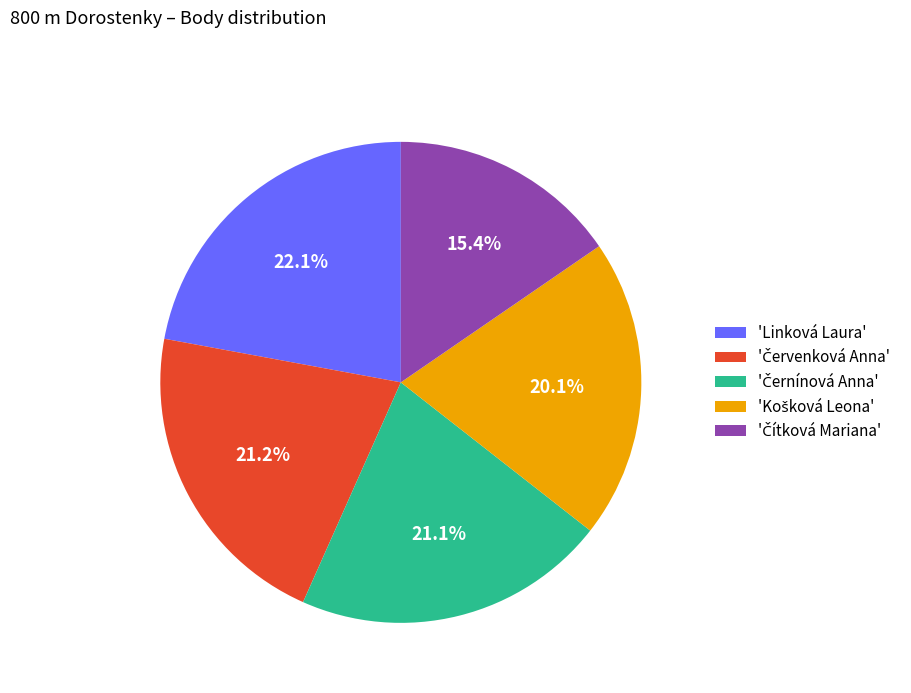

How many segments does this pie chart have?

5